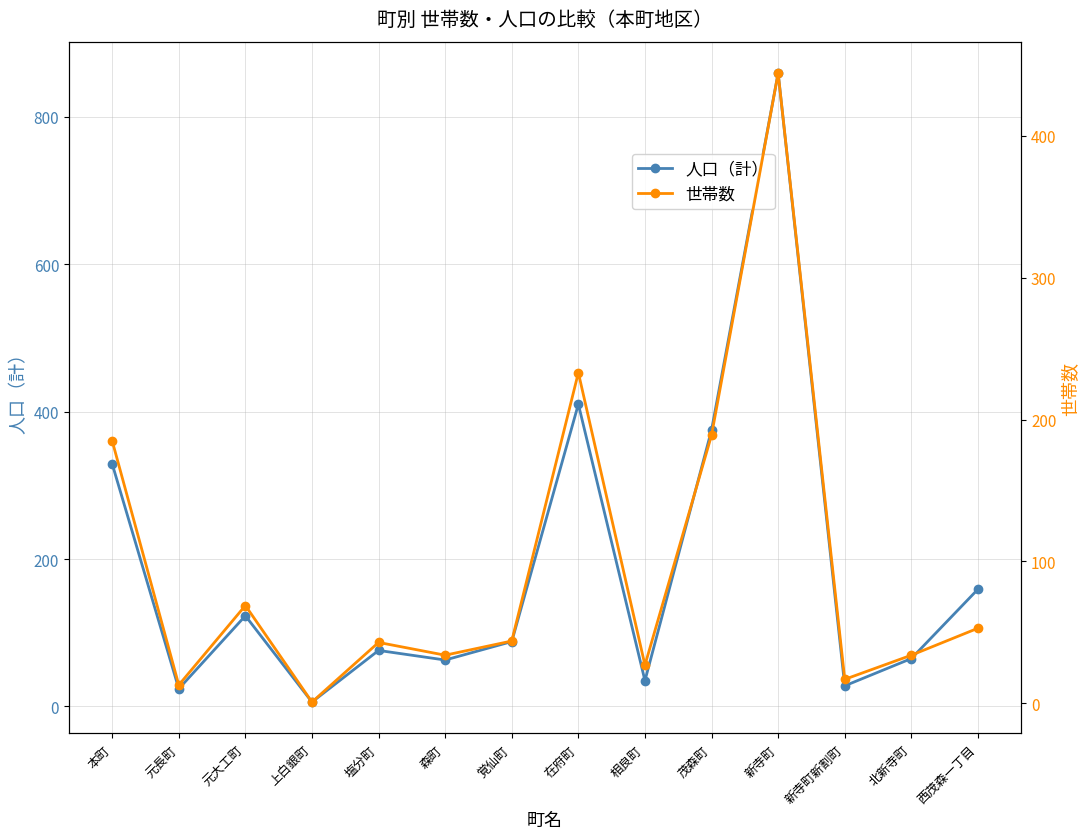

True or false: 人口（計） and 世帯数 intersect in this chart.

False